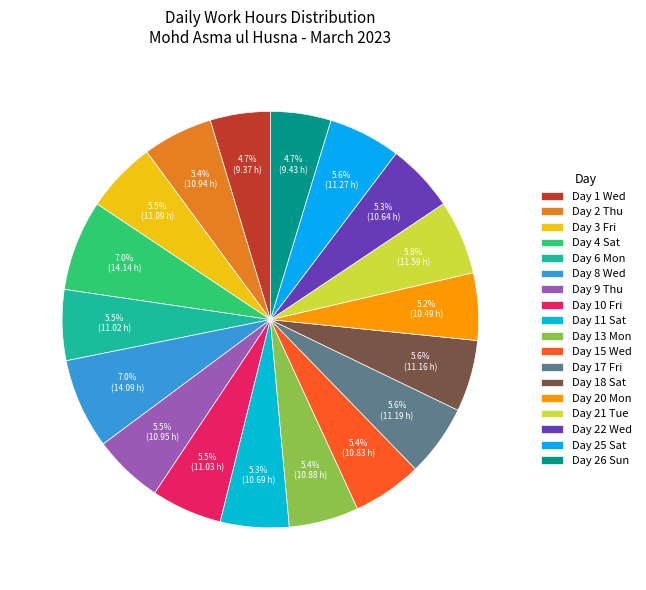

How many segments does this pie chart have?

18